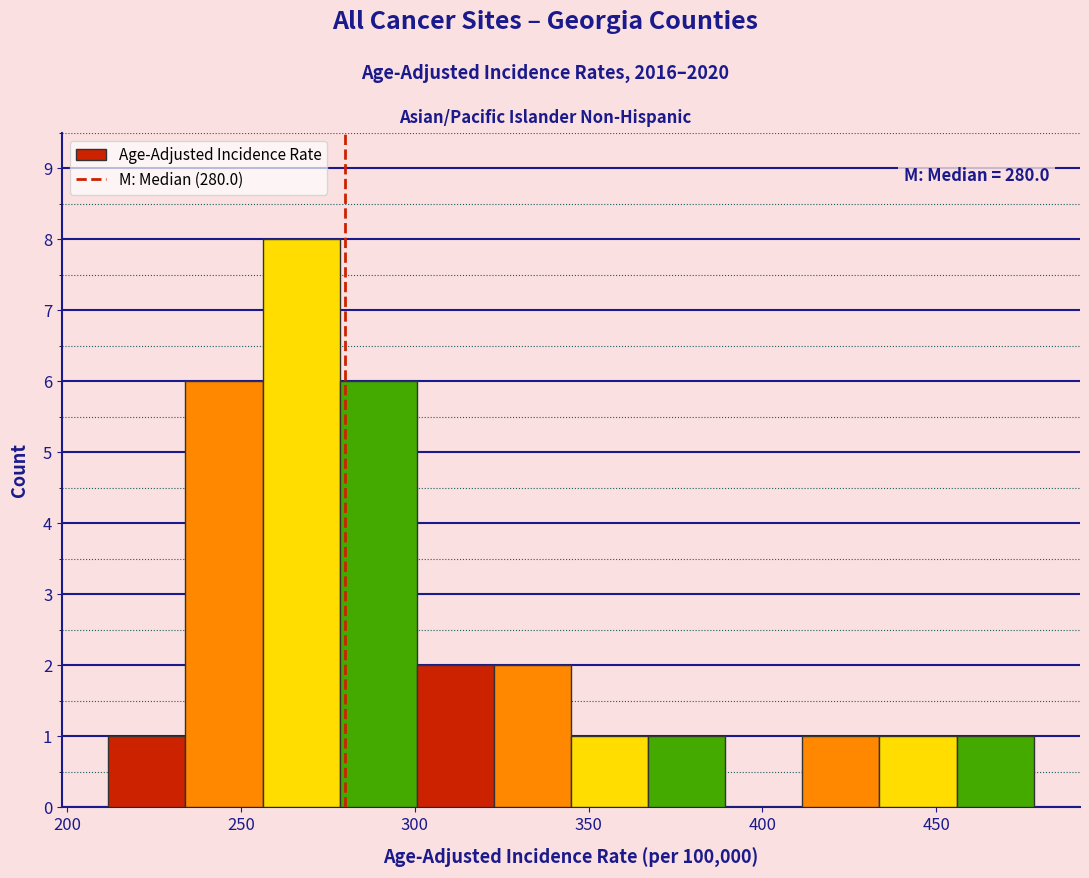

Over which range of the x-axis is the bar tallest?

255 to 280